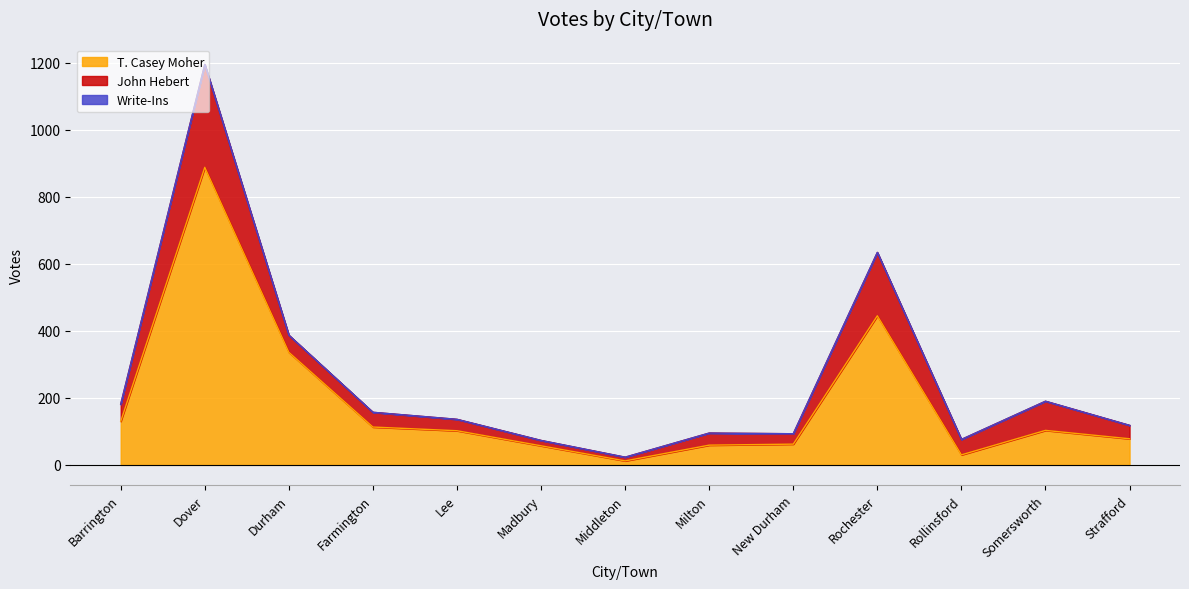

How many values in the T. Casey Moher series are below 102?

6